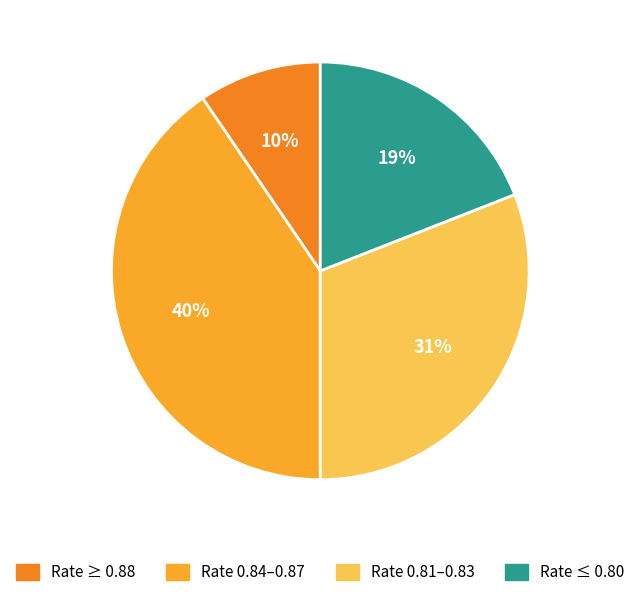

Which slice is the largest?

Rate 0.84–0.87